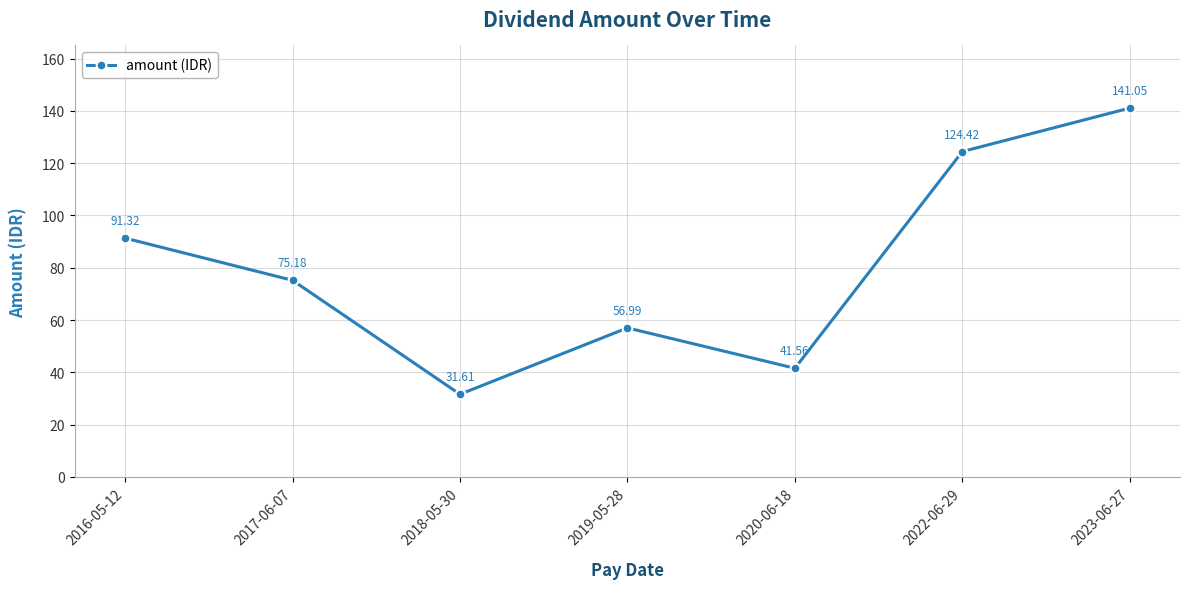

What is the difference between the maximum and minimum values?

109.4